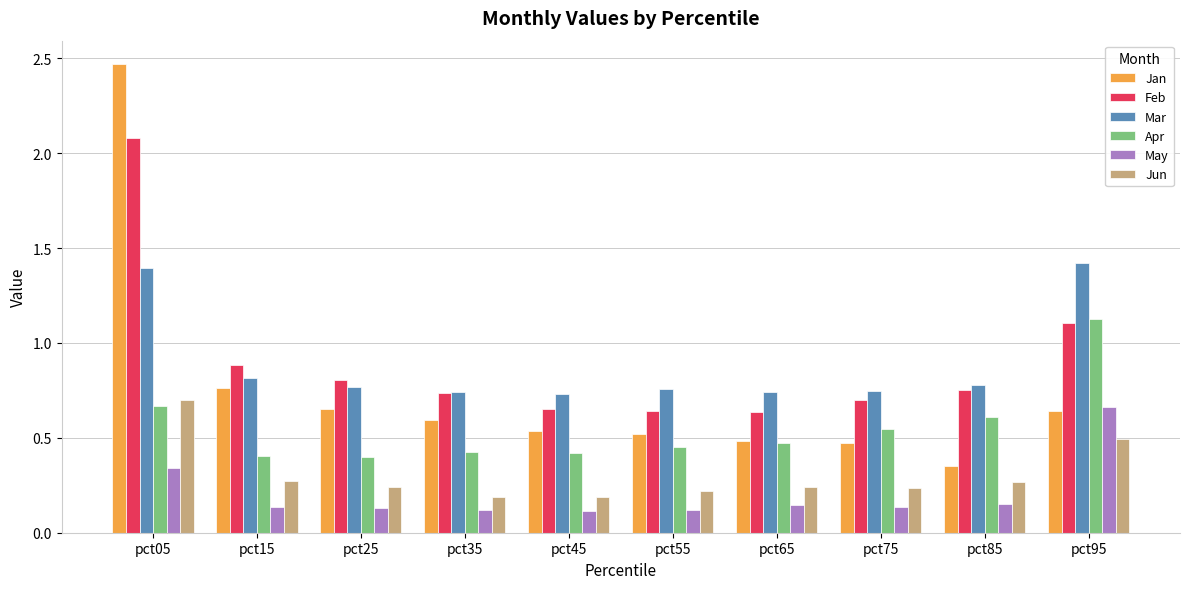

What is the average value of the Mar series?

0.9